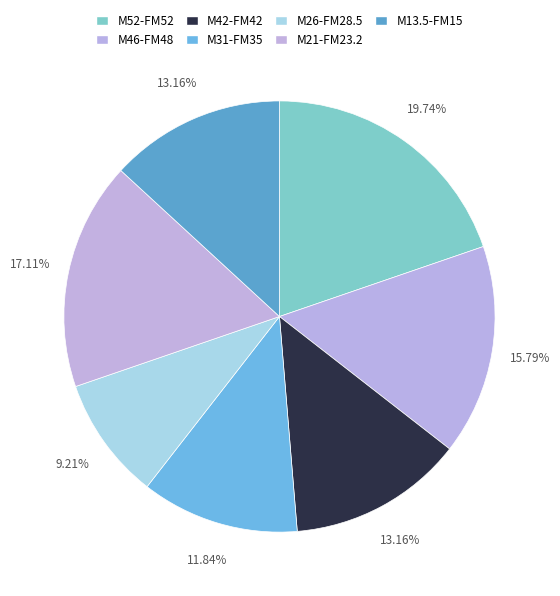

Is there any slice that represents more than half of the pie?

No